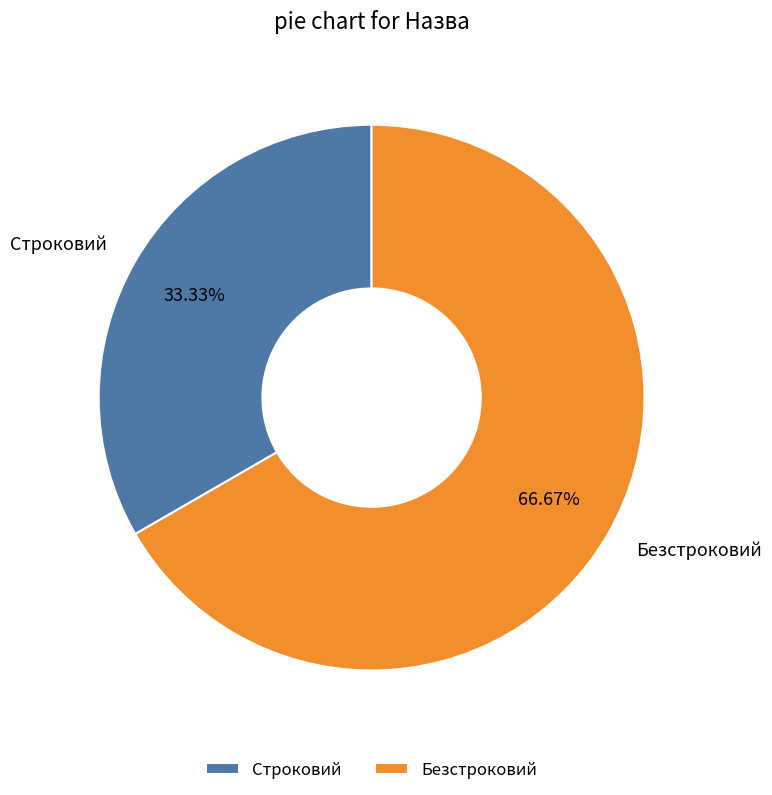

Is there a majority slice in this chart?

Yes